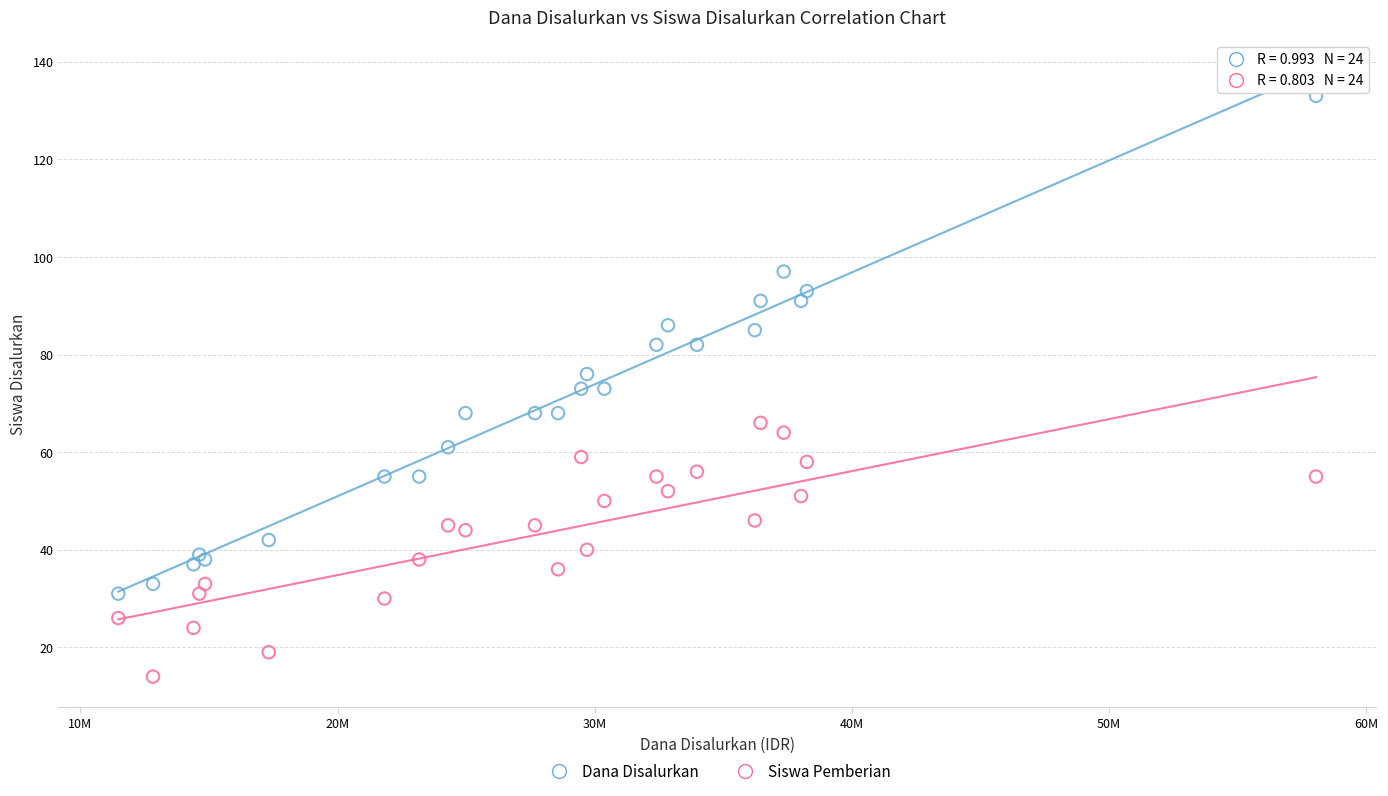

Which series has the largest Y range (max minus min)?

Dana Disalurkan